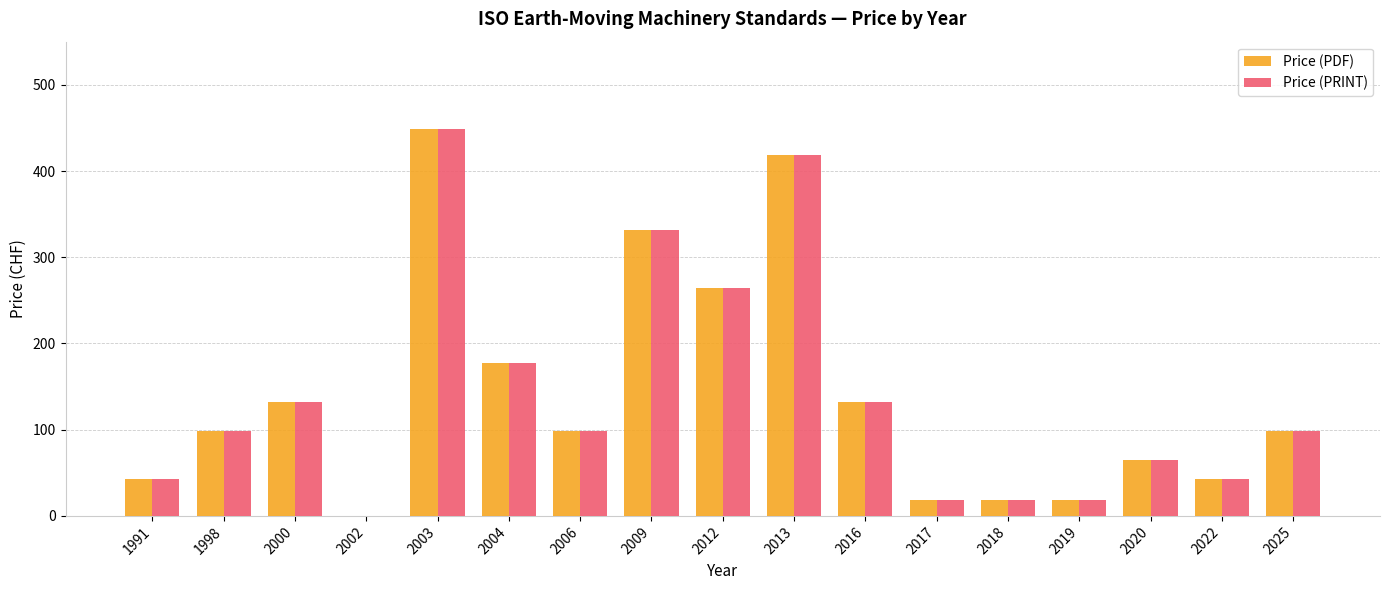

Are the bars horizontal?

No